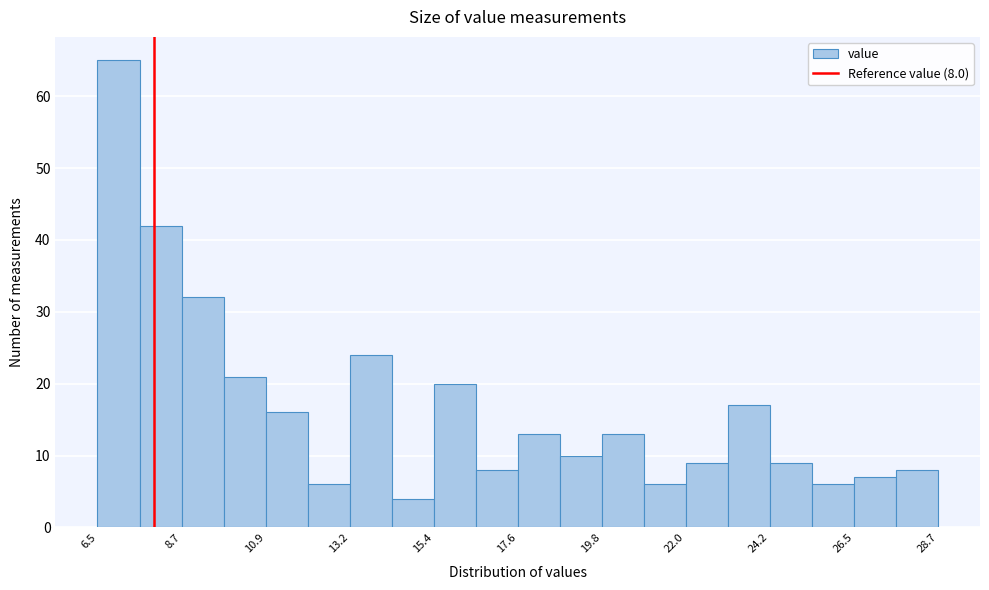

Around what value on the x-axis is the tallest bar? Give the approximate position of its centre, as read against the axis.

7.0